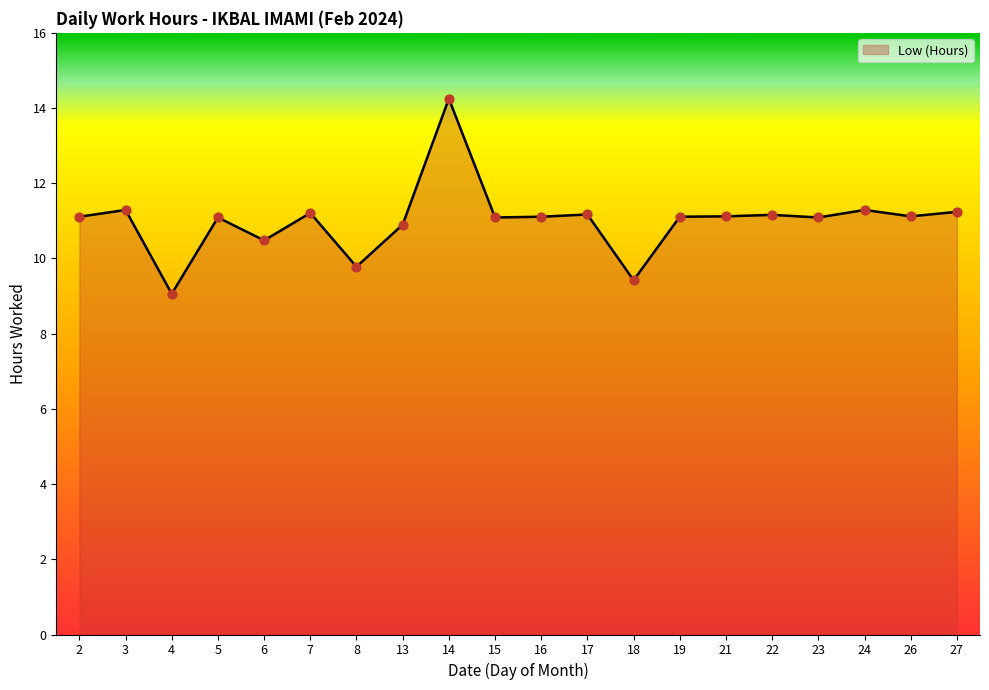

Approximately how many times larger is the value at 3 compared to 8?

1.2